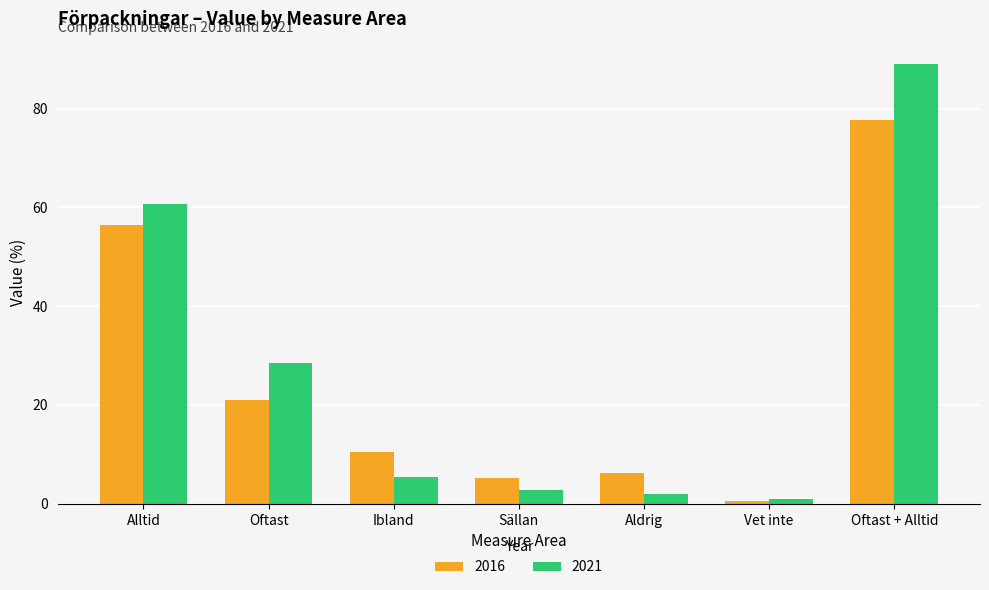

Which series has the widest spread of values?

2021